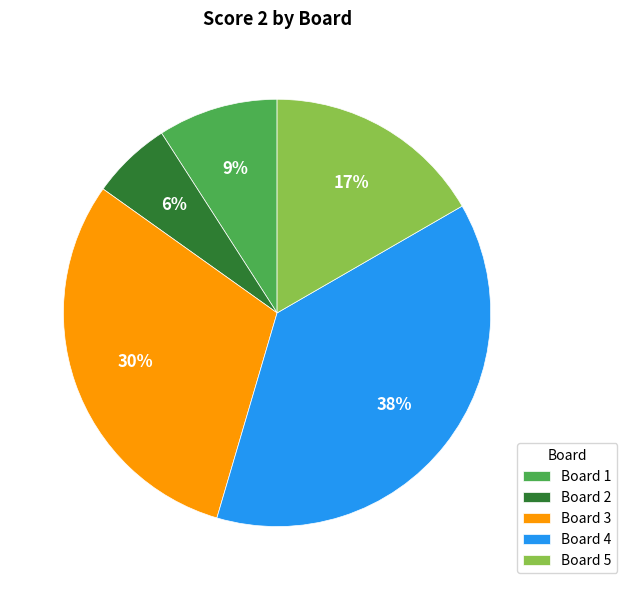

Does Board 5 represent more than half of the total?

No